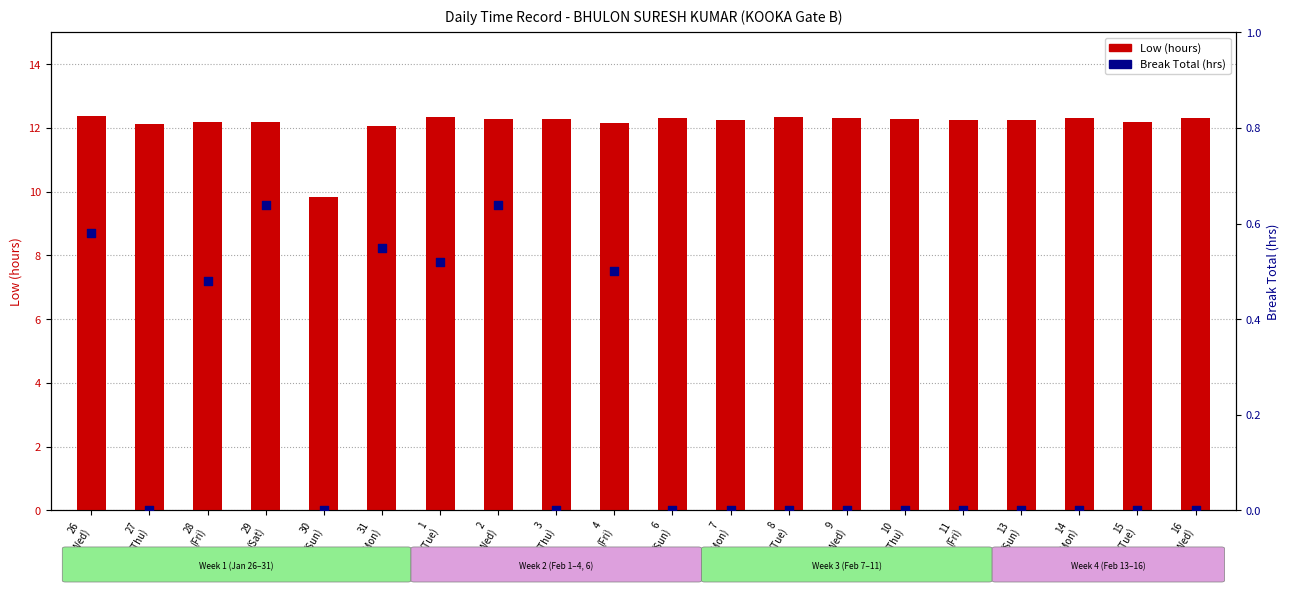

Which series has the widest spread of Y values?

Low (hours)